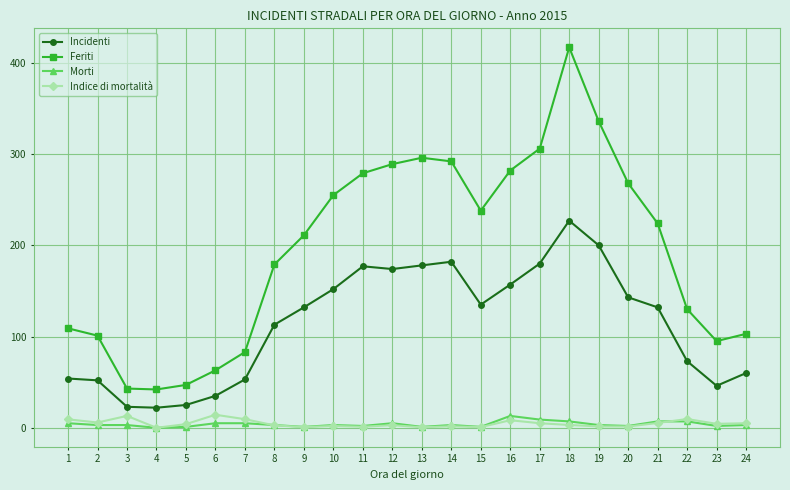

At which label does Feriti reach its peak?

18